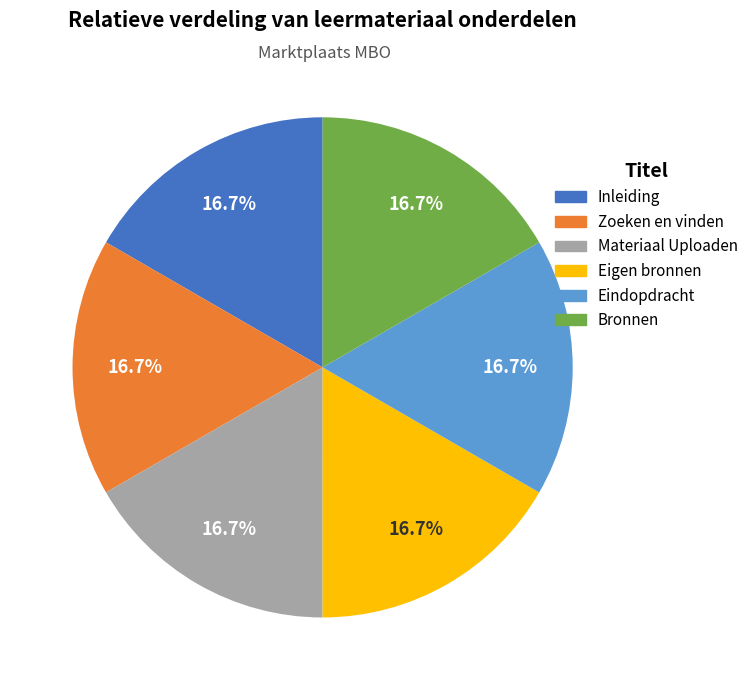

To the nearest percent, what percentage of the pie is Inleiding?

17%